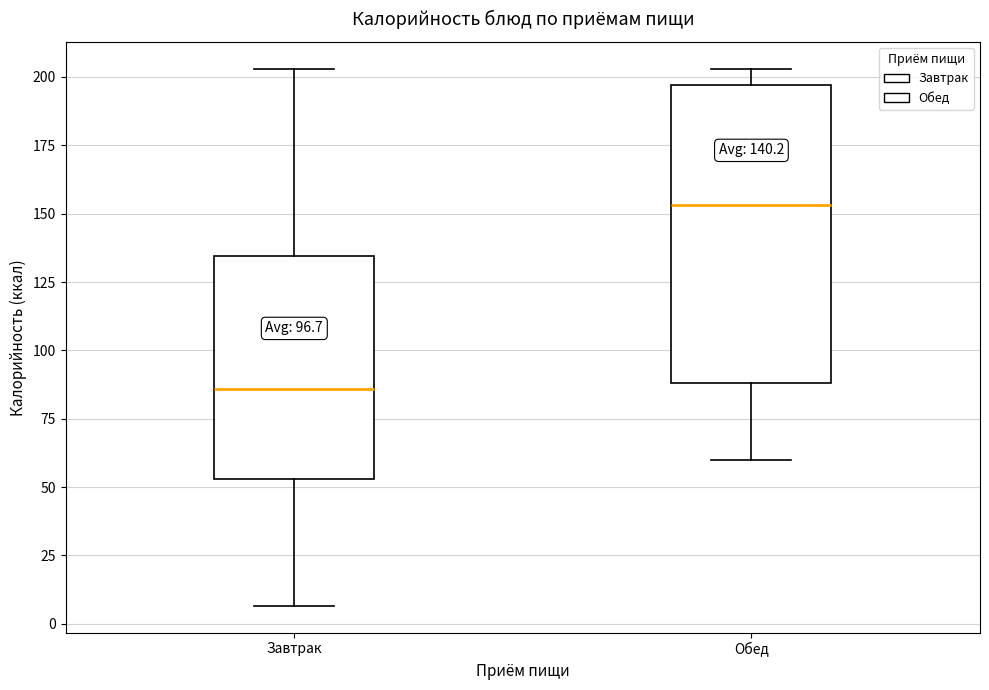

Which box has the lowest median line?

Завтрак